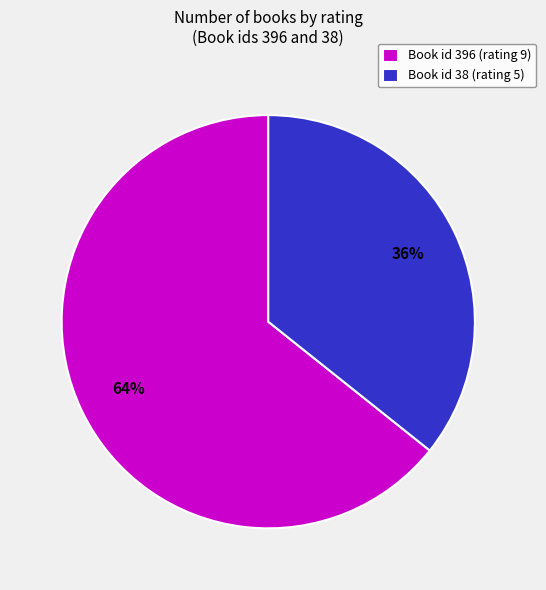

Do Book id 38 (rating 5) and Book id 396 (rating 9) together represent more than half of the pie?

Yes